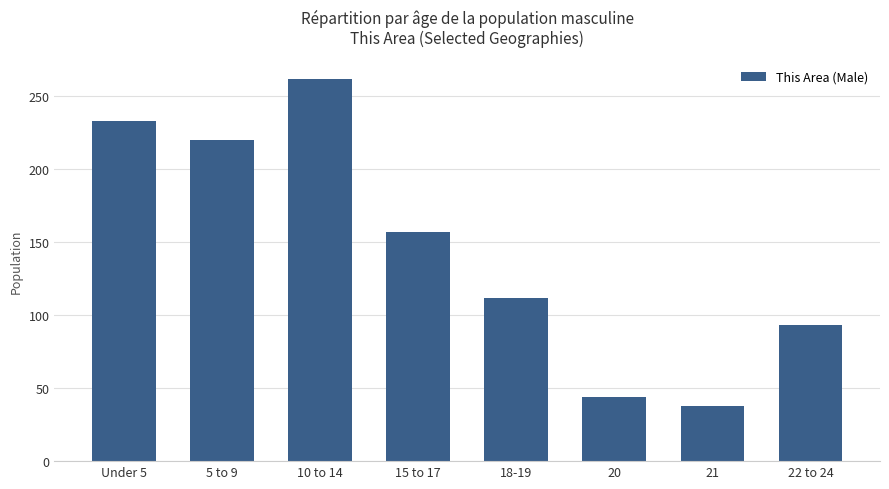

Is it true that the value at Under 5 is 233?

True